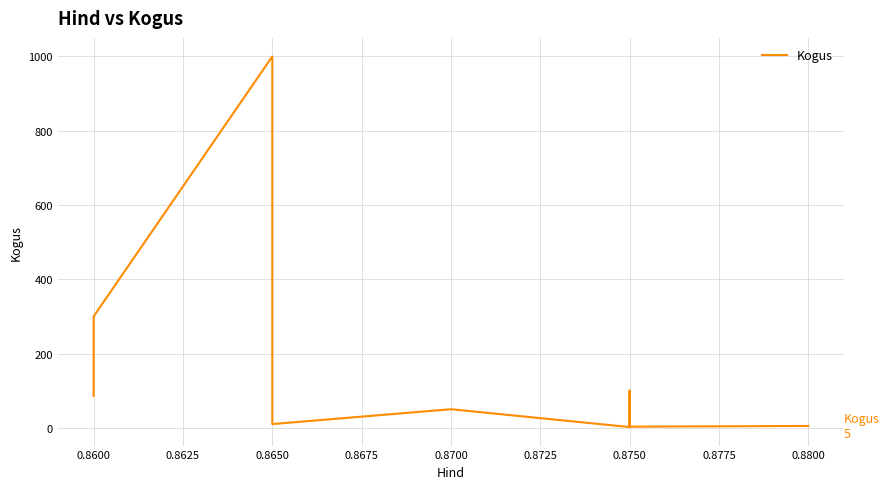

What is the change in value from 0.8600 to 0.8750?

-200